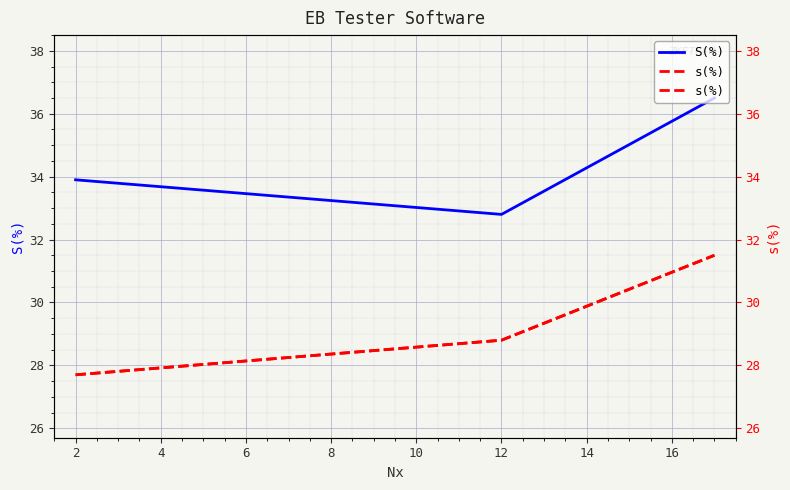

Which series has the largest total across all categories?

S(%)